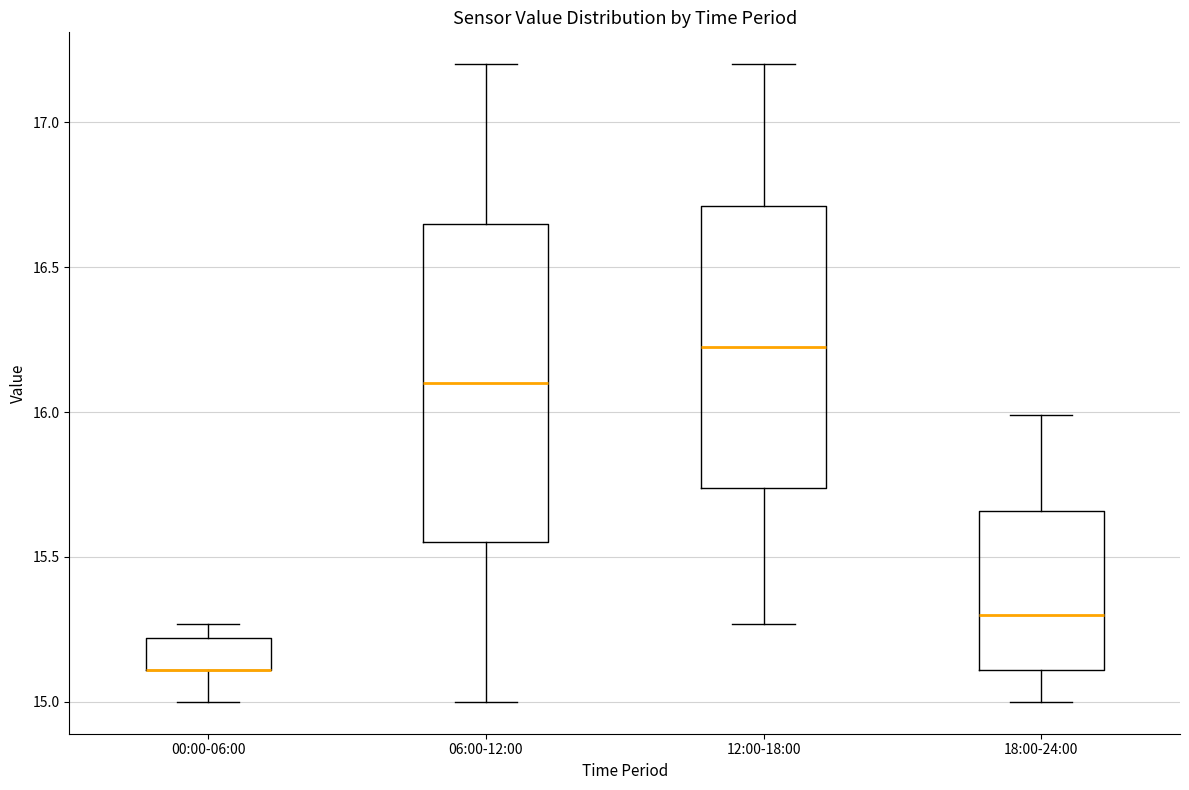

Comparing the boxes themselves (not the whiskers), which one is the tallest?

06:00-12:00